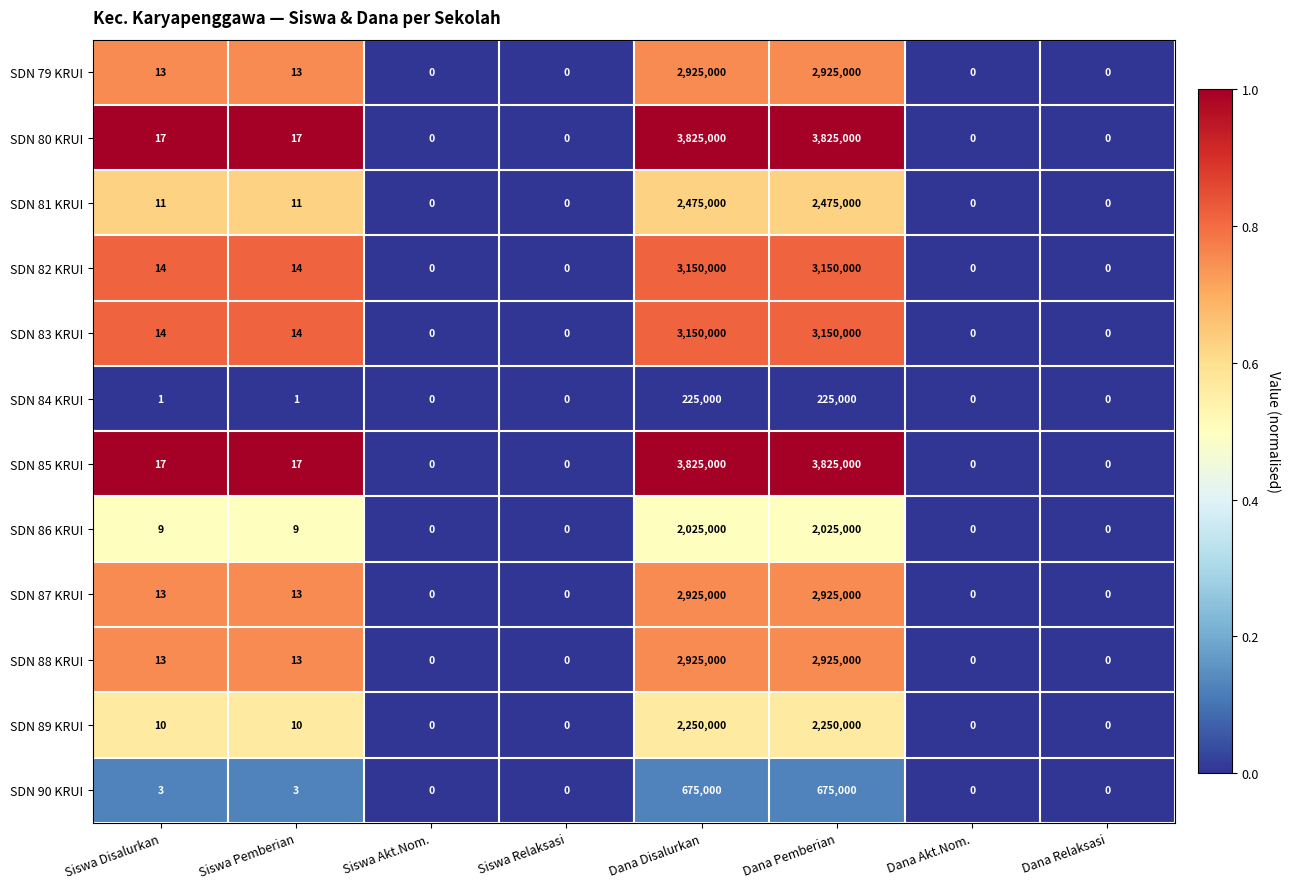

What is the spread (max minus min) of values at Dana Disalurkan?

3600000